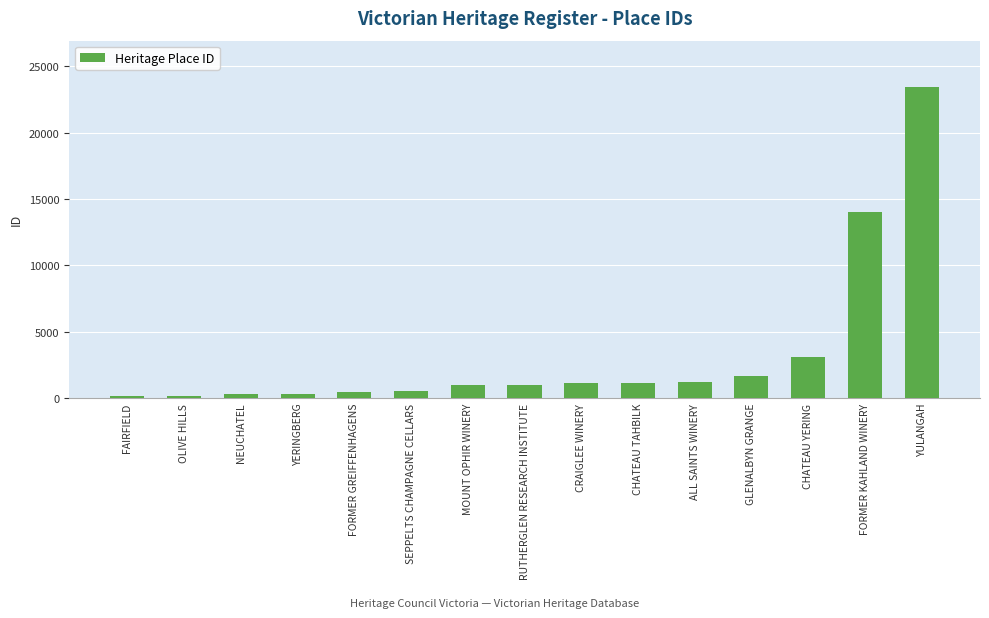

Which label corresponds to the largest value in the chart?

YULANGAH